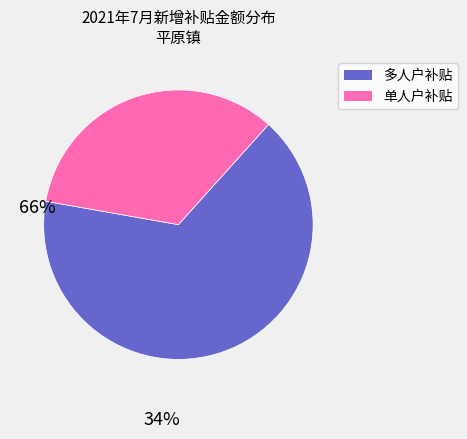

True or false: 多人户补贴 accounts for 66% of the total.

True